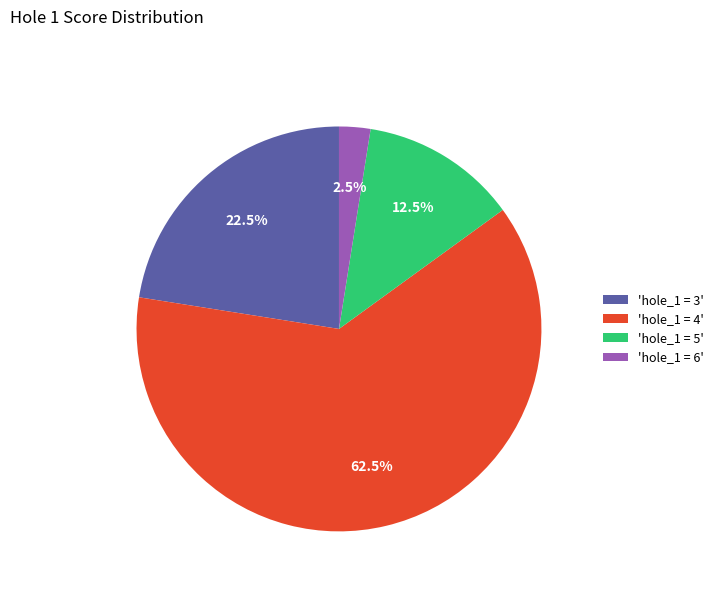

To the nearest percent, what is the average slice percentage?

25%